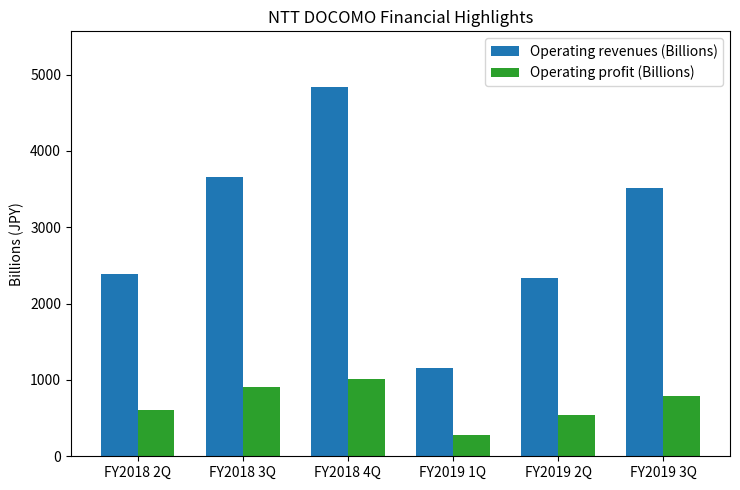

What is the difference between the maximum and minimum values in the Operating profit (Billions) series?

734.9